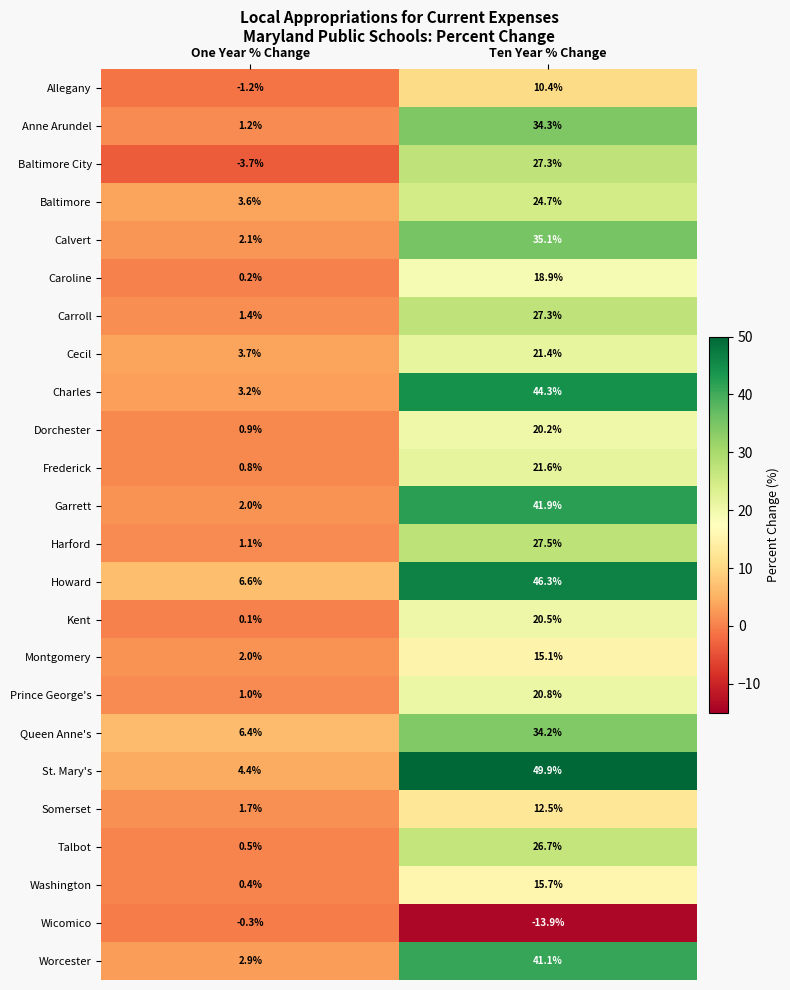

Which series has the largest range (max minus min)?

St. Mary's